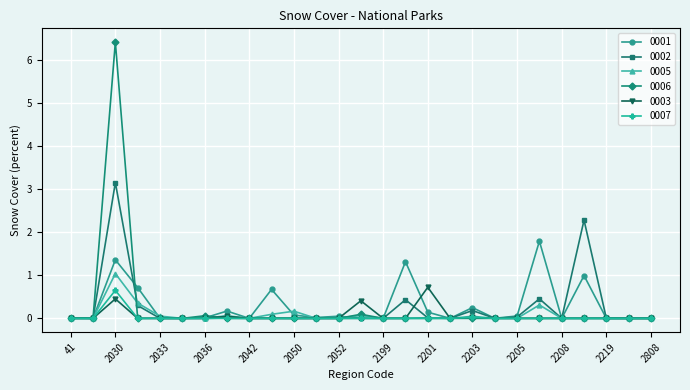

True or false: 0003 has more than 0 interior local peaks.

True